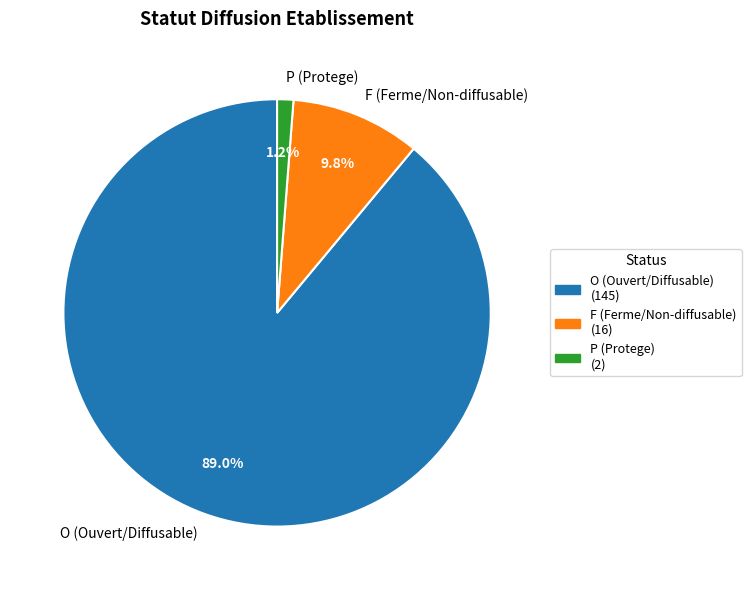

To the nearest percent, what is the difference between the P and F slice percentages?

9%